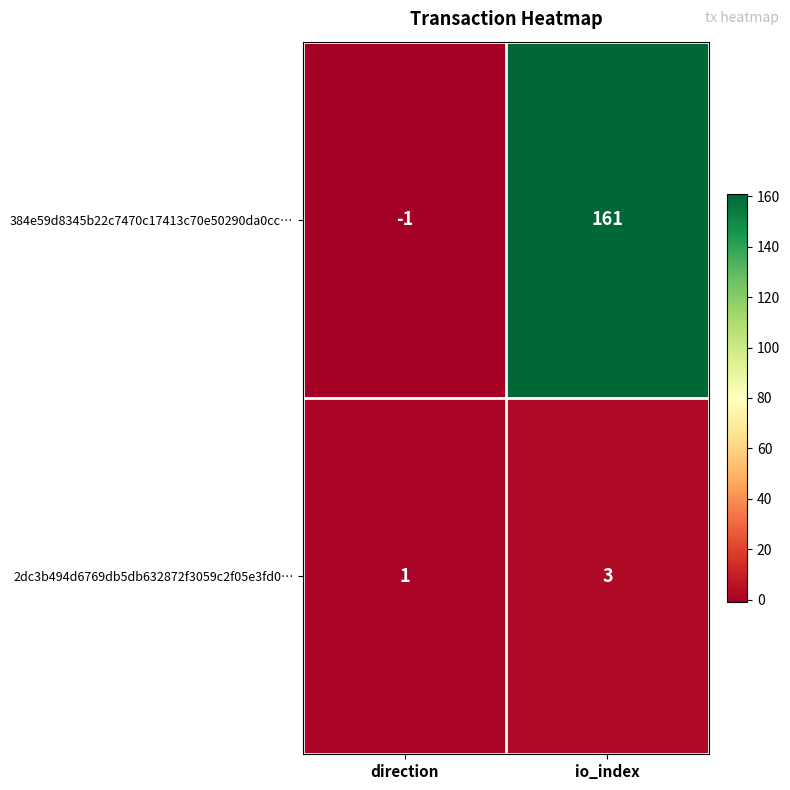

What is the difference between the highest and lowest values at io_index?

158